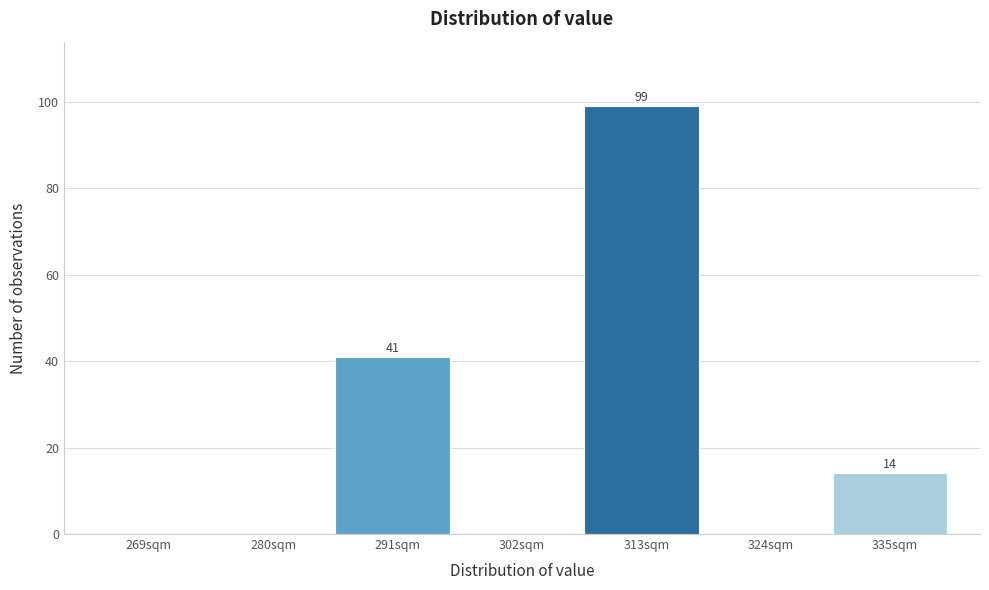

Reading left to right, list all the values displayed in this chart.

269sqm=0	280sqm=0	291sqm=41	302sqm=0	313sqm=99	324sqm=0	335sqm=14